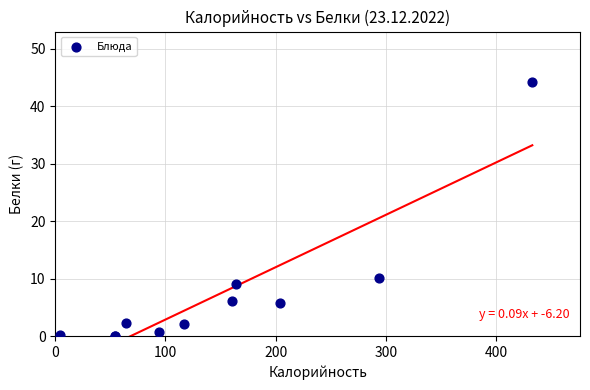

What Y value in the scatter plot is closest to 22?

10.1